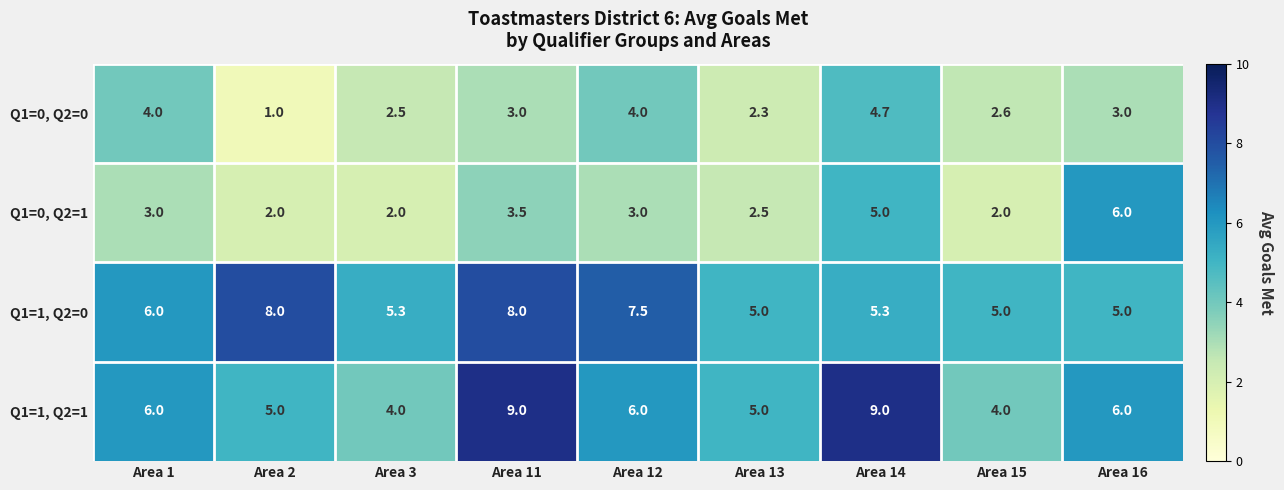

Which series has the widest spread of values?

Q1=1, Q2=1